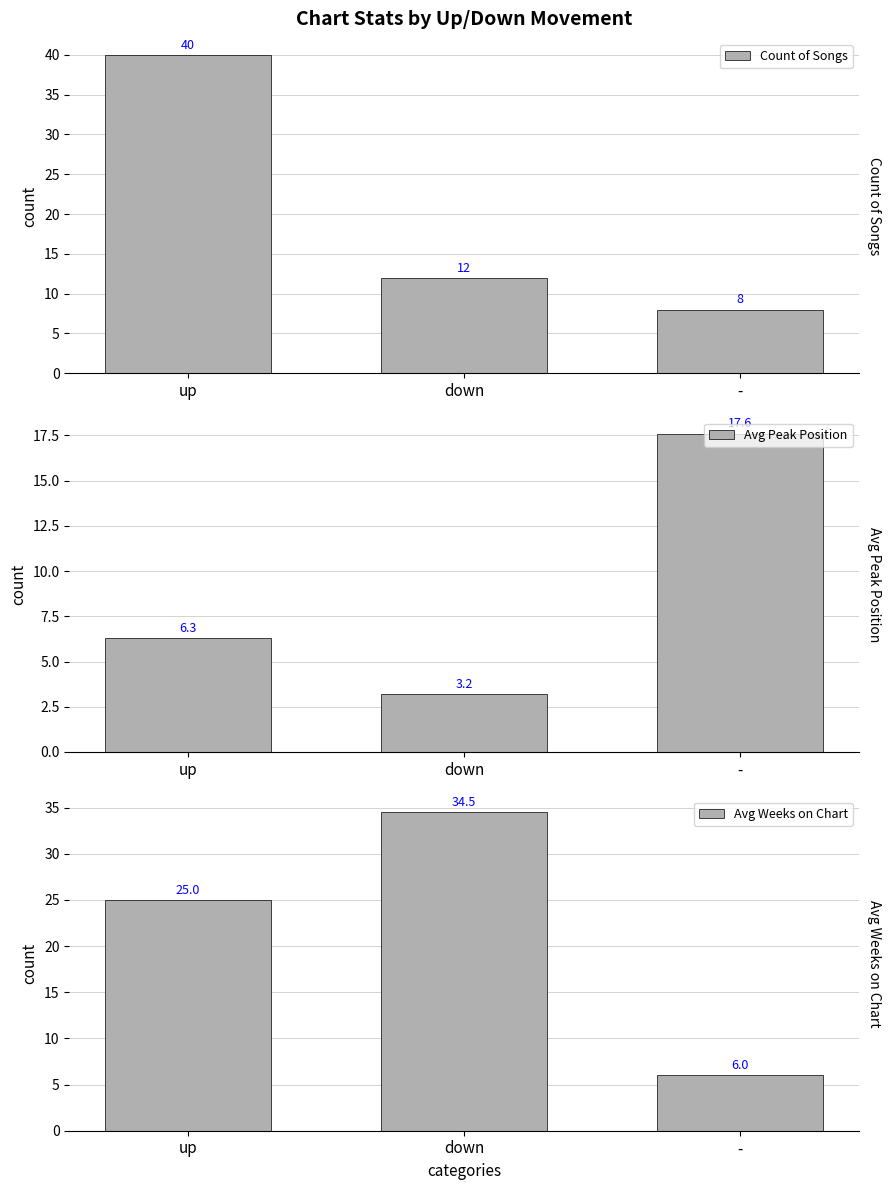

What is the minimum value for Avg Peak Position?

3.2